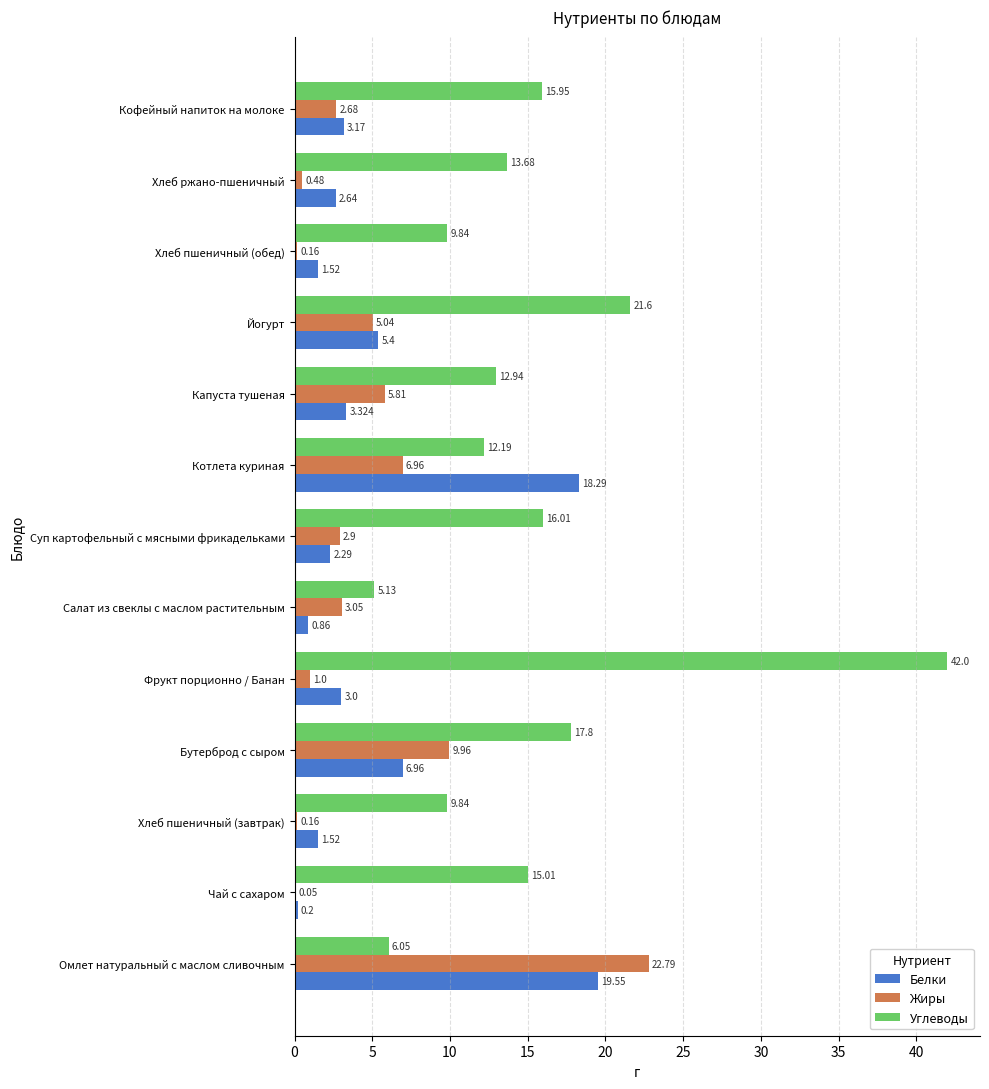

Between Салат из свеклы с маслом растительным and Суп картофельный с мясными фрикадельками, which series saw the biggest shift?

Углеводы